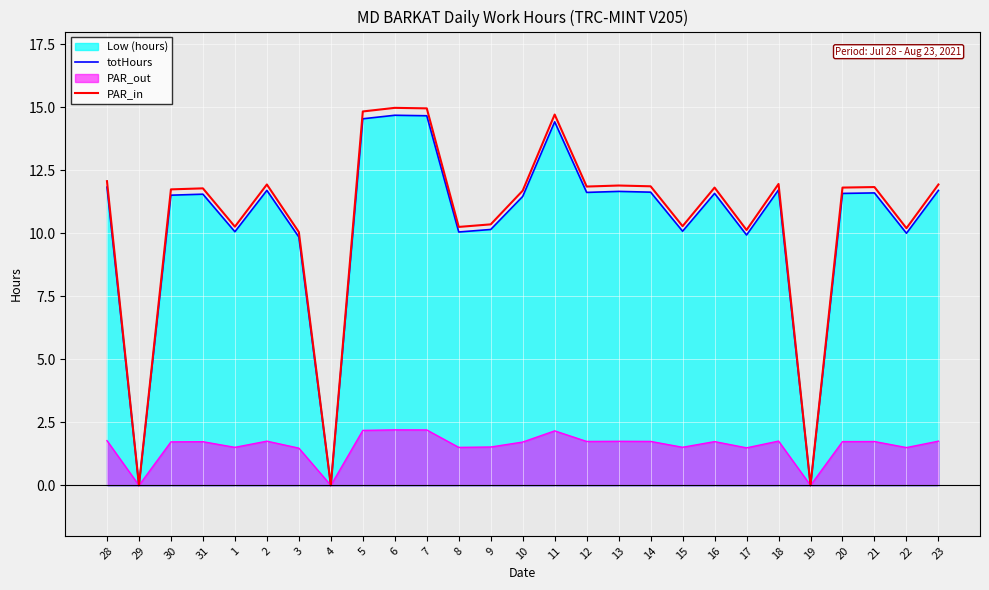

What is the label of the 21st point from the left?

17